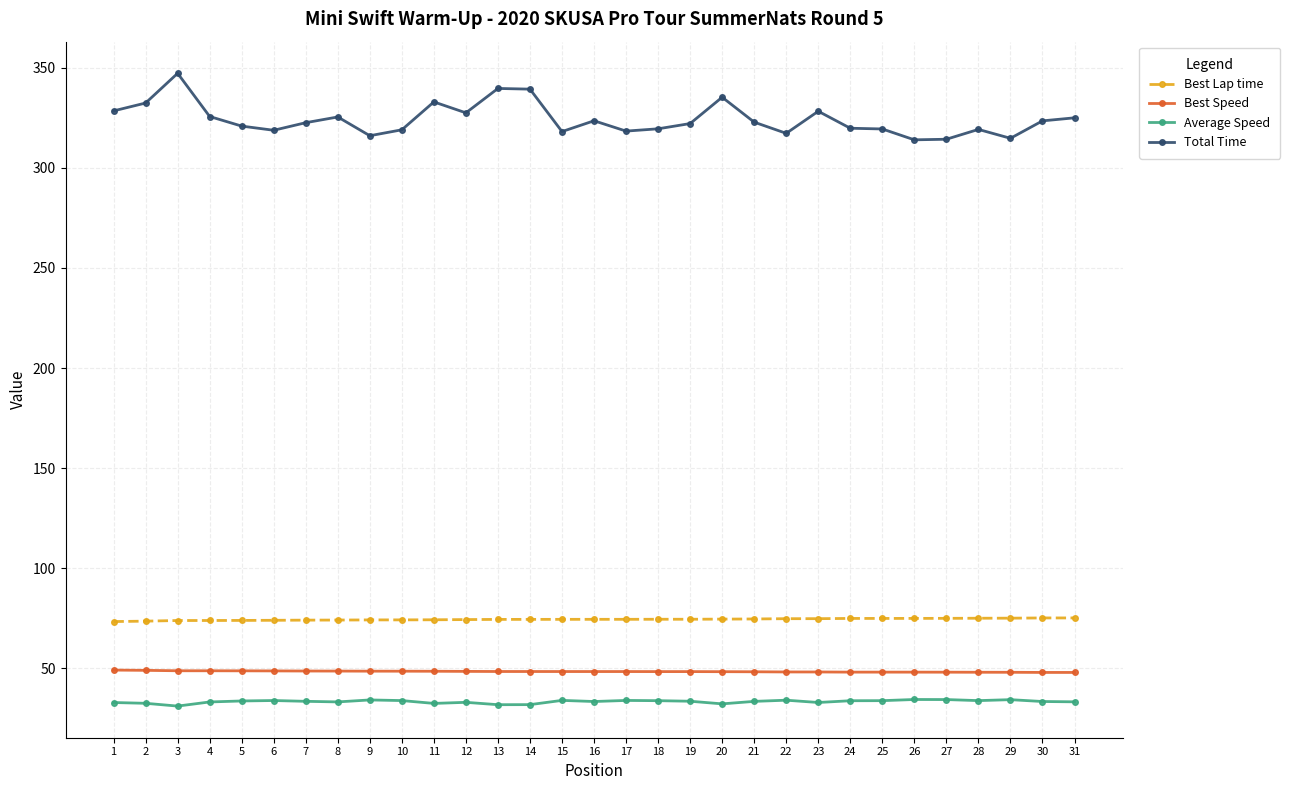

Which series has the widest spread of values?

Total Time